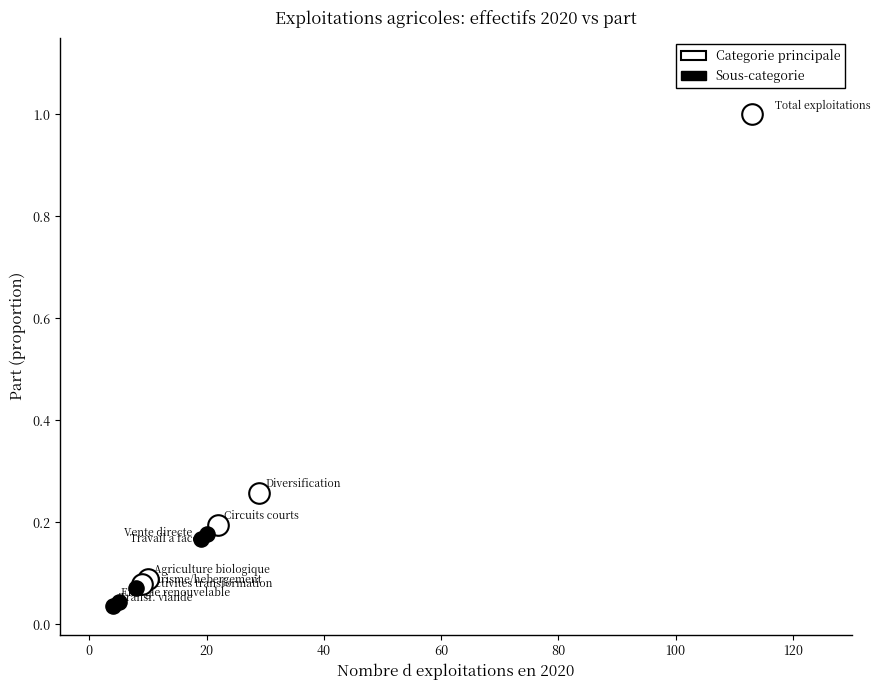

Which series contains the highest Y value?

Categorie principale